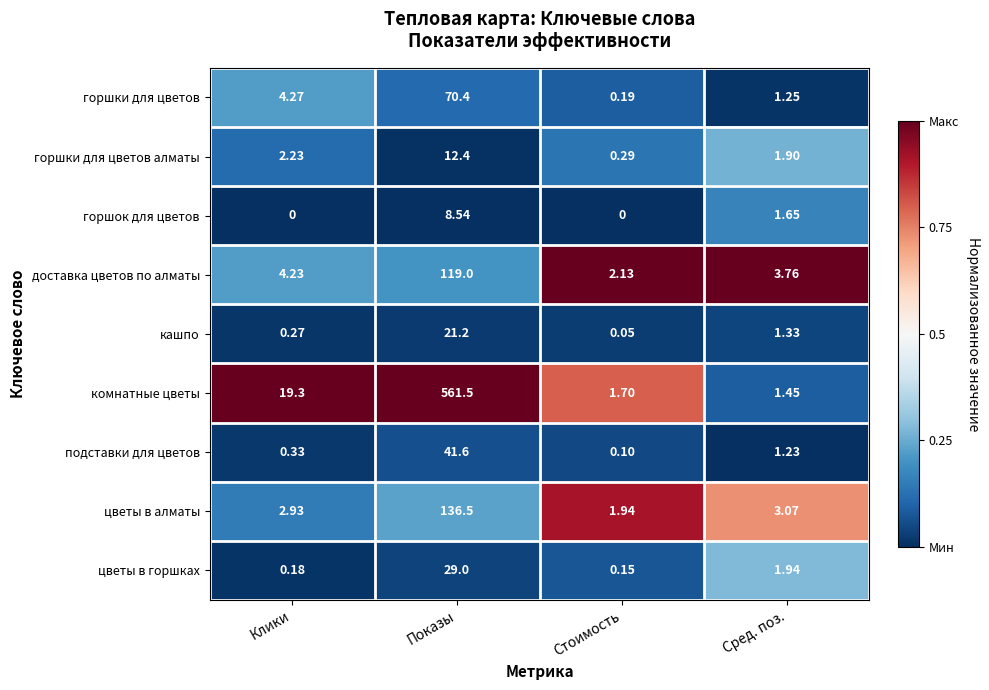

List the labels in order of горшки для цветов алматы value, largest first.

Показы, Клики, Сред. поз., Стоимость